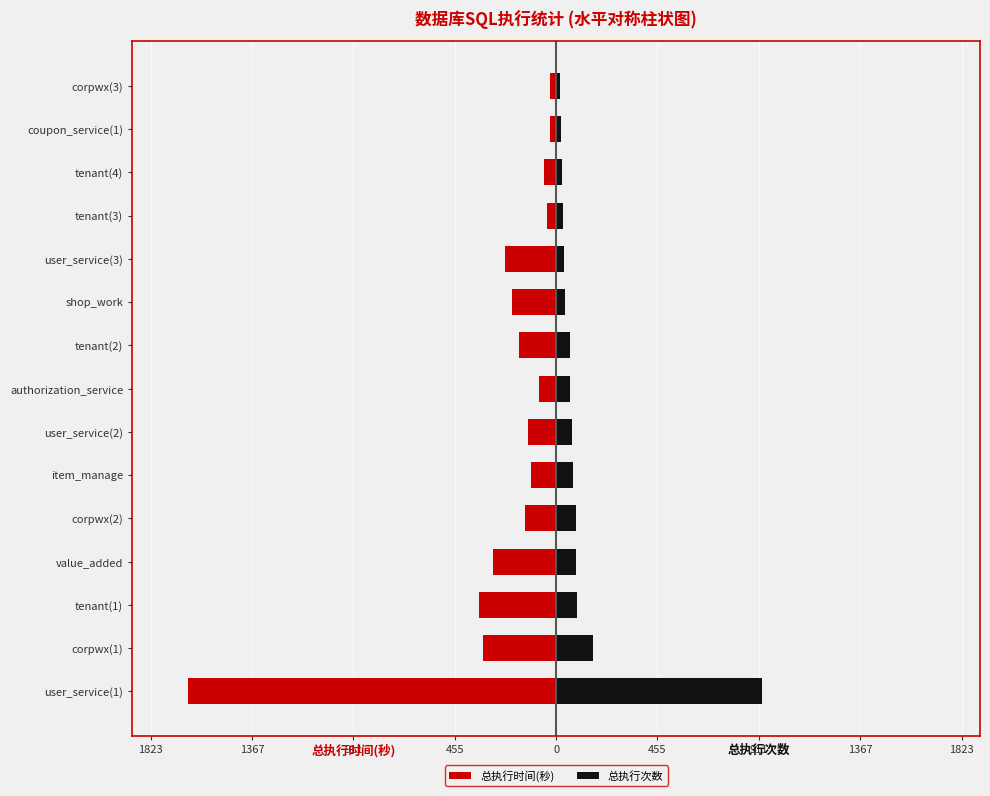

Does the chart contain any negative values?

Yes